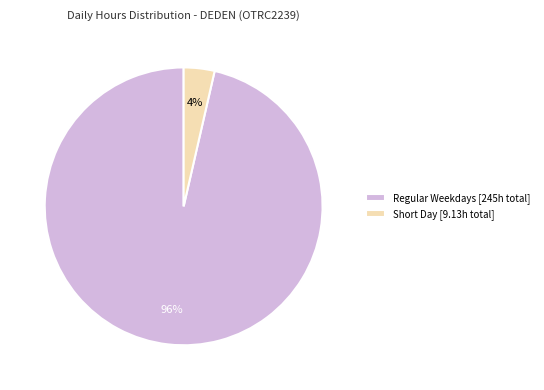

To the nearest percent, what is the combined percentage of Regular Weekdays [245h total] and Short Day [9.13h total]?

100%